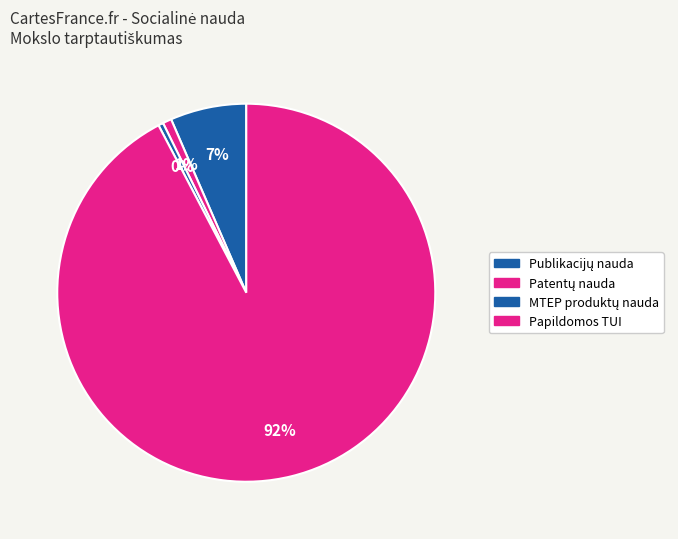

Rank the categories by value from highest to lowest.

Papildomos TUI, Remiamų projektų publikacijų socialinė nauda, Pateiktų patentų paraiškų socialinė nauda, MTEP veiklos produktų socialinė nauda